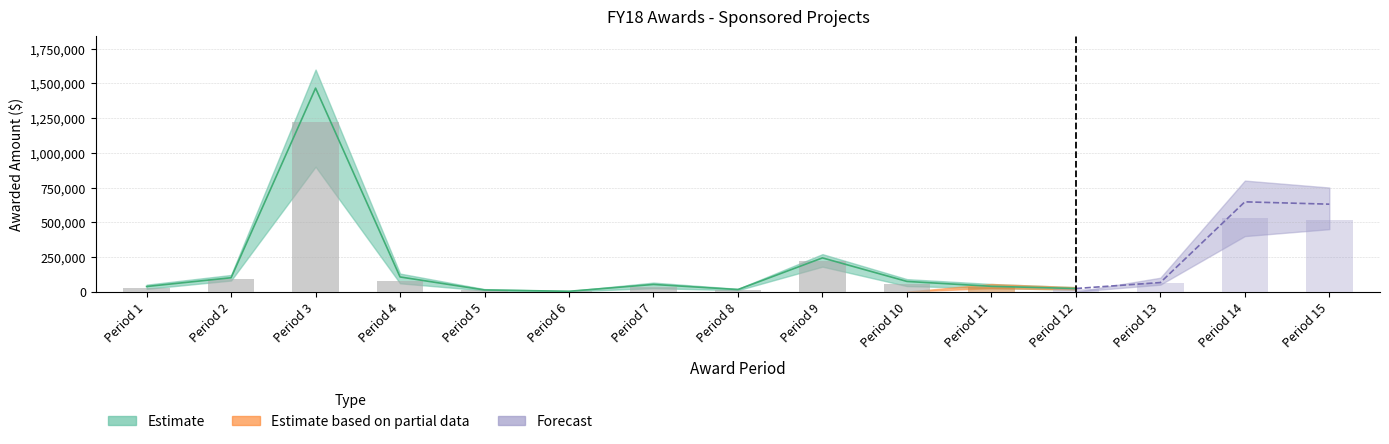

What is the lowest value of the Awarded Direct Costs series?

2425